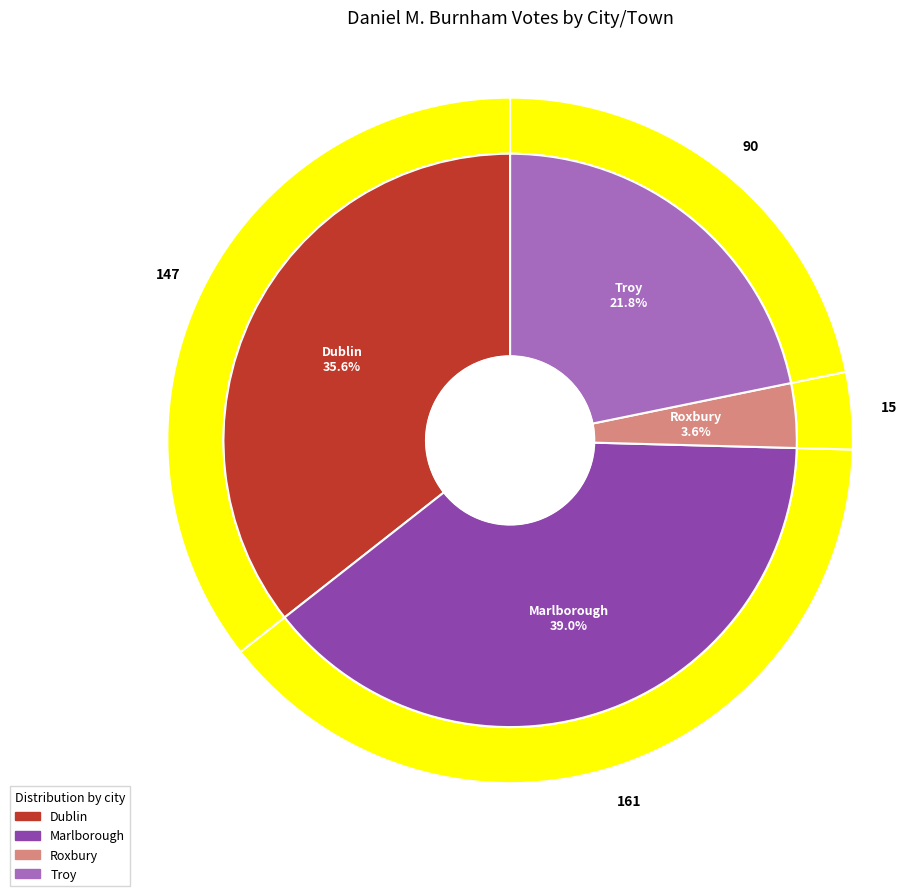

Does Marlborough represent more than half of the total?

No